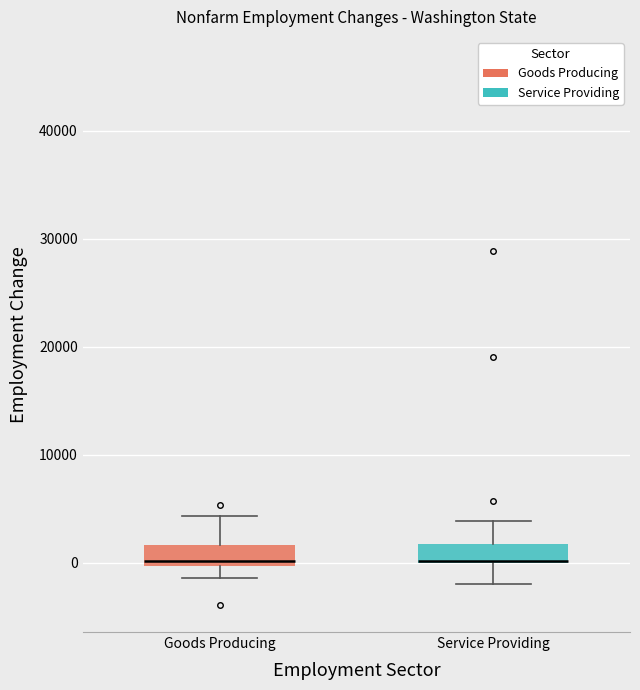

Reading left to right, transcribe this box plot: for each box, give where its median line is, the range the box spans, and where its two whiskers end, as read against the y-axis. The values are not printed on the chart, so give them approximately, as read against the axis.

Goods Producing: median 0 (just above the box's lower edge), box 0 to 2000, whiskers -1000 to 4000
Service Providing: median 0 (drawn on the box's lower edge), box 0 to 2000, whiskers -2000 to 4000